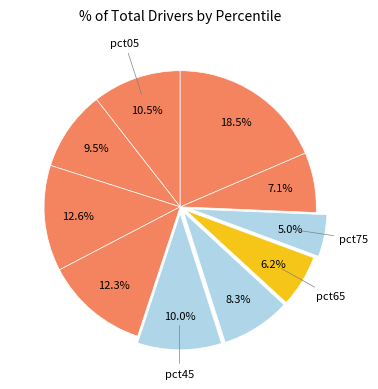

How many slices are in this pie chart?

10